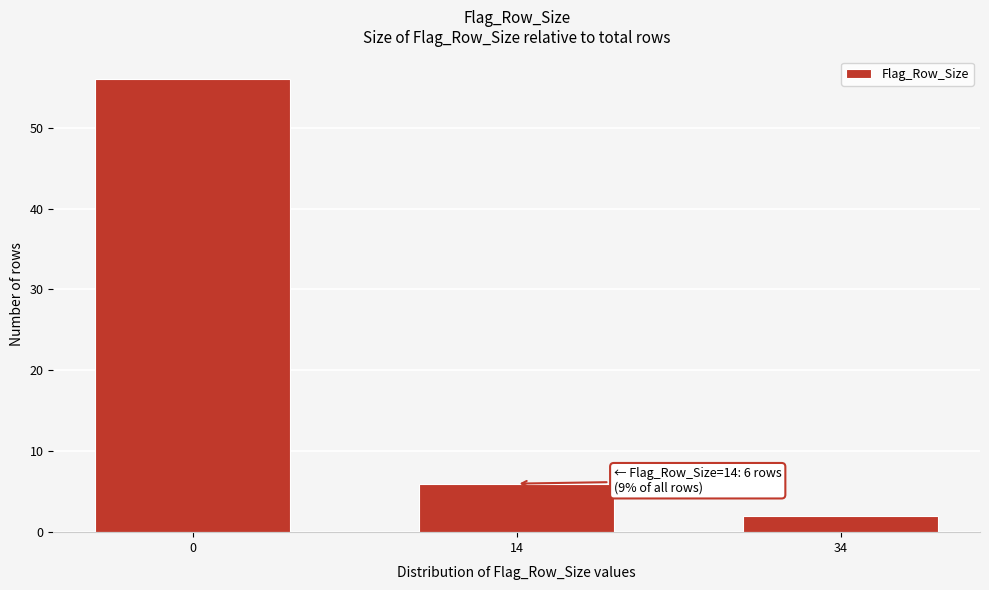

Reading left to right, what are all the values shown in this chart?

0=56	14=6	34=2